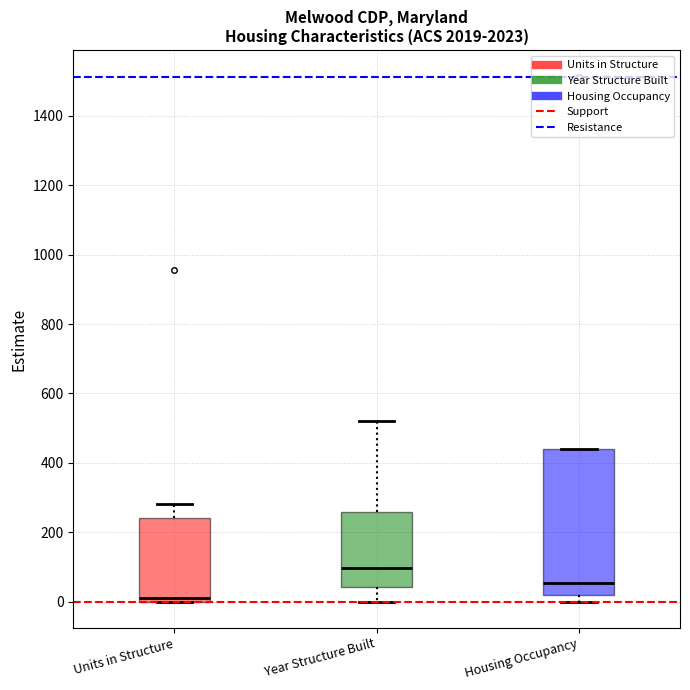

Which box's median line is the lowest?

Units in Structure